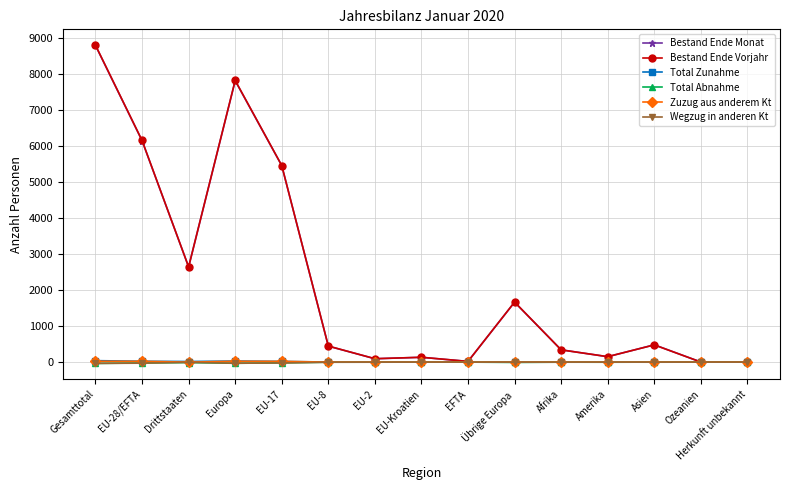

What is the total value across all series at Drittstaaten?

5286